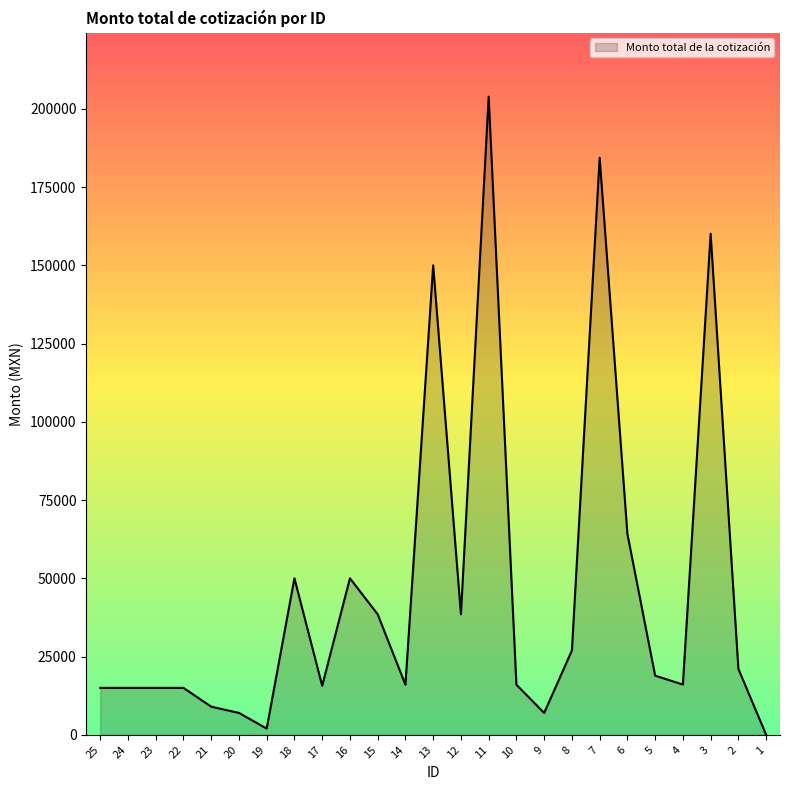

At which label is the value closest to 101936?

6